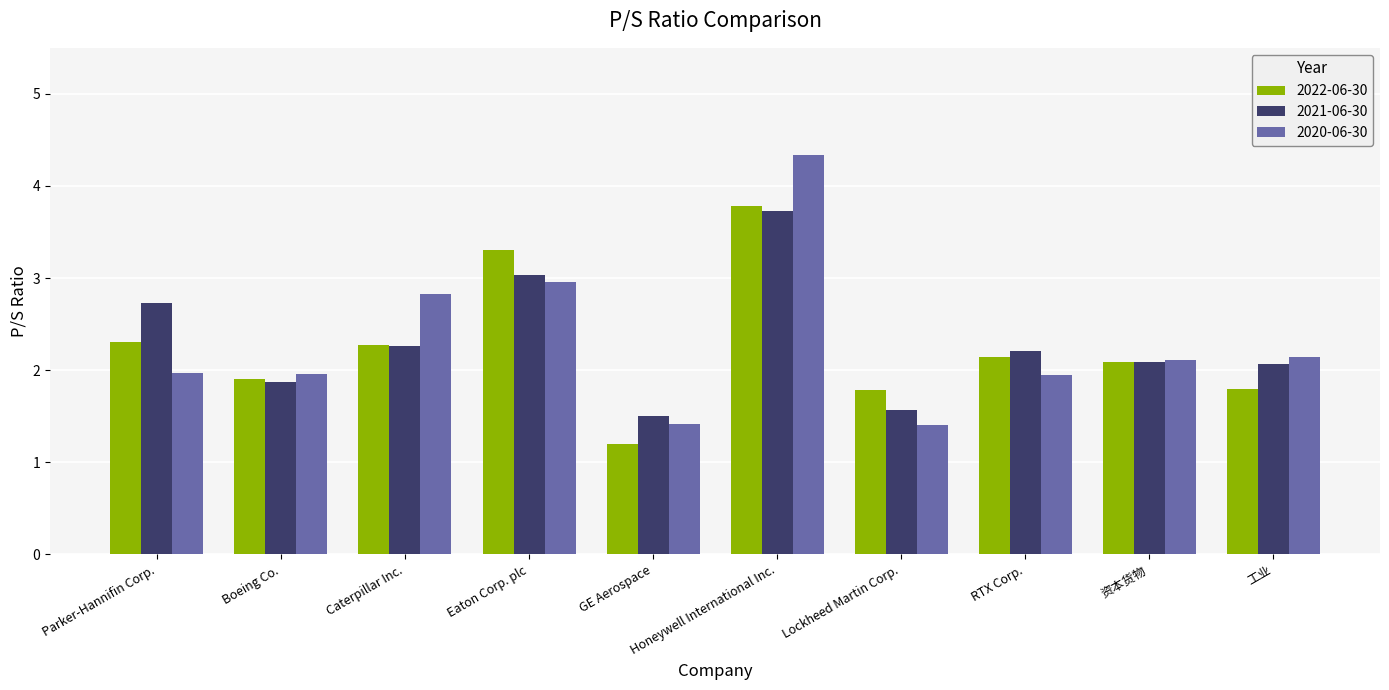

What is the difference between the maximum and second lowest values in the 2022-06-30 series?

2.0